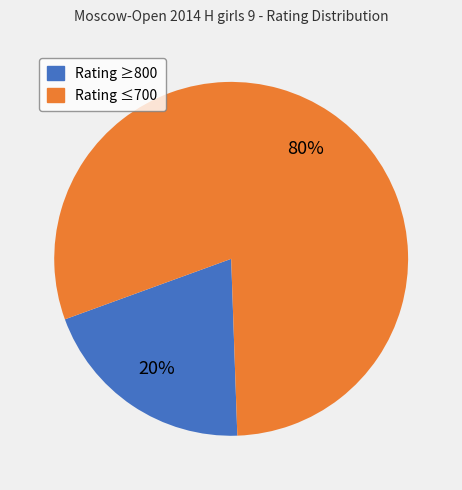

Does any single category account for the majority?

Yes